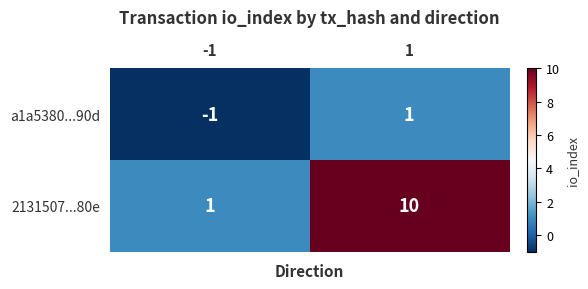

What is the spread (max minus min) of values at 1?

9